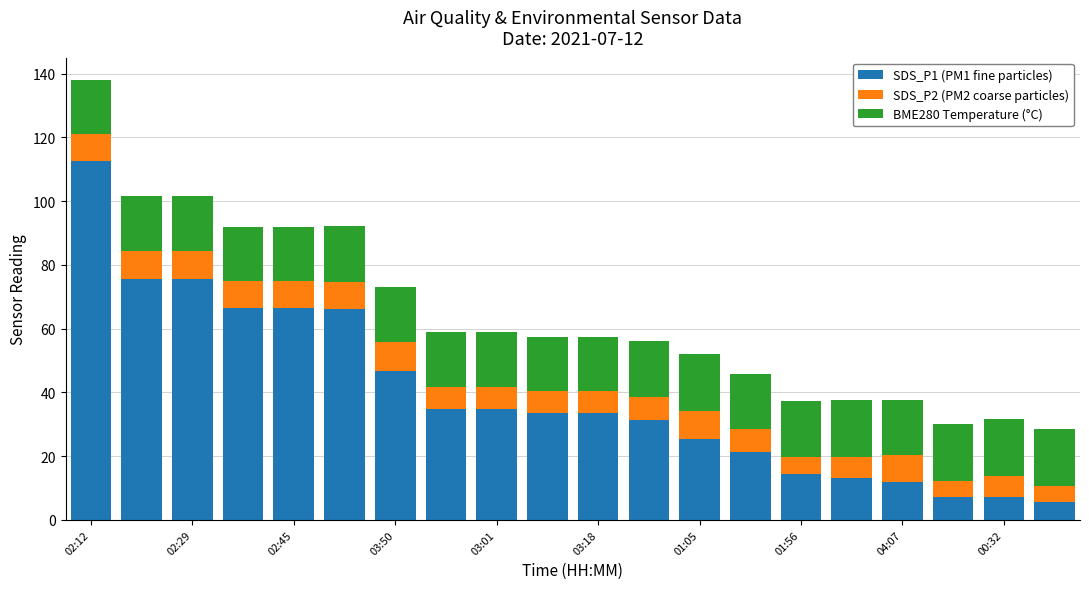

What is the sum of all SDS_P1 (PM1 fine particles) values?

782.2